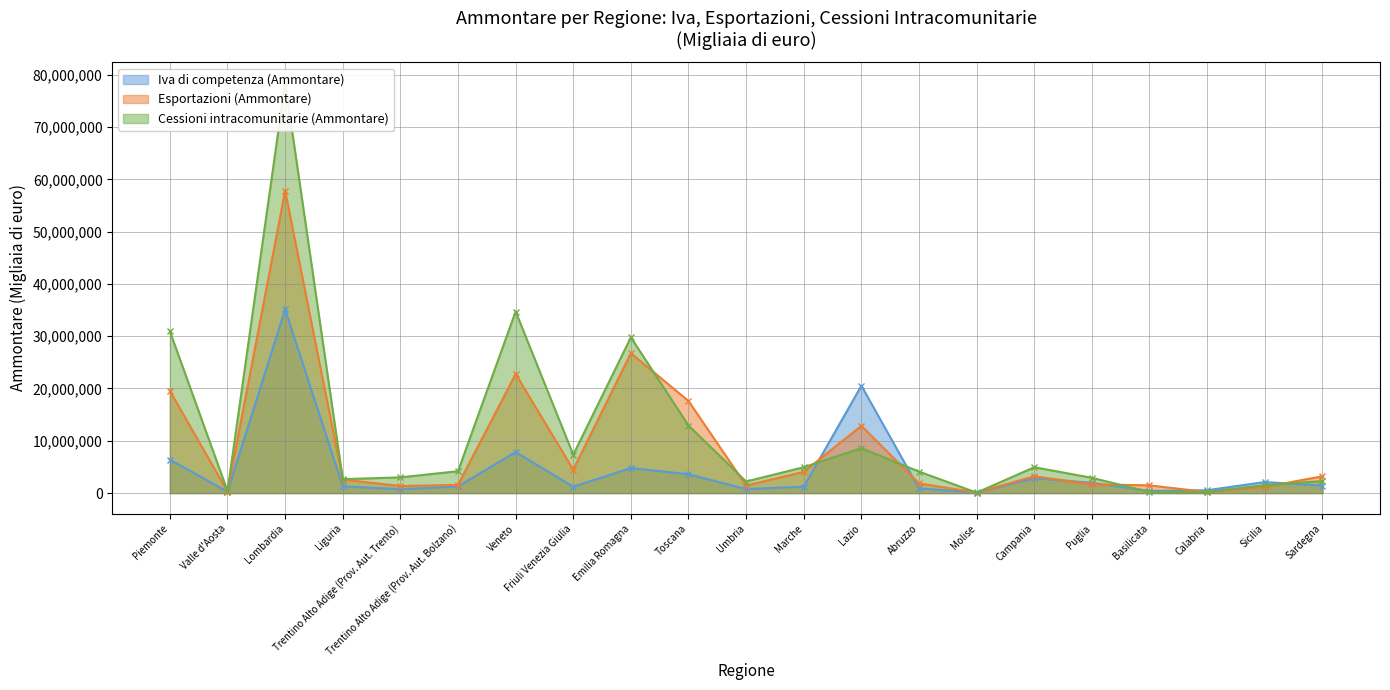

True or false: Iva di competenza (Ammontare) has a value of 146962 at Calabria.

False